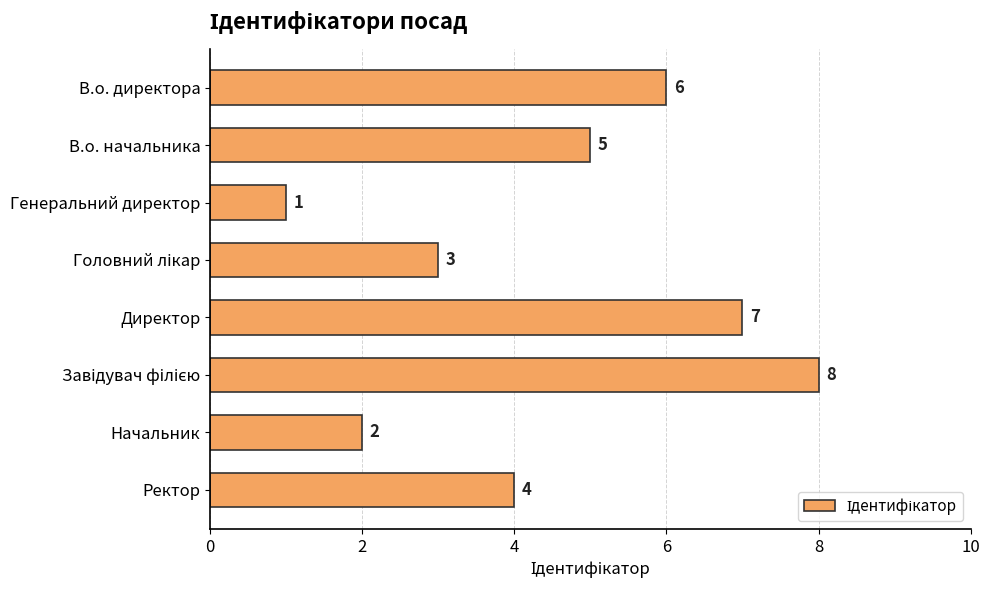

What is the change in value from В.о. начальника to Генеральний директор?

-4